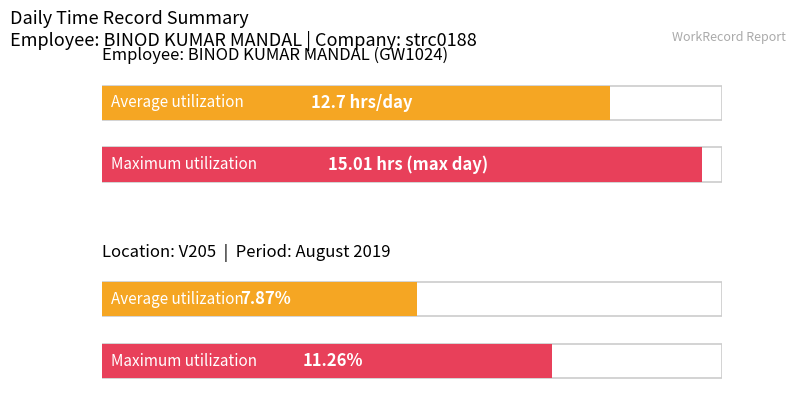

What is the maximum value shown in the chart?

15.0